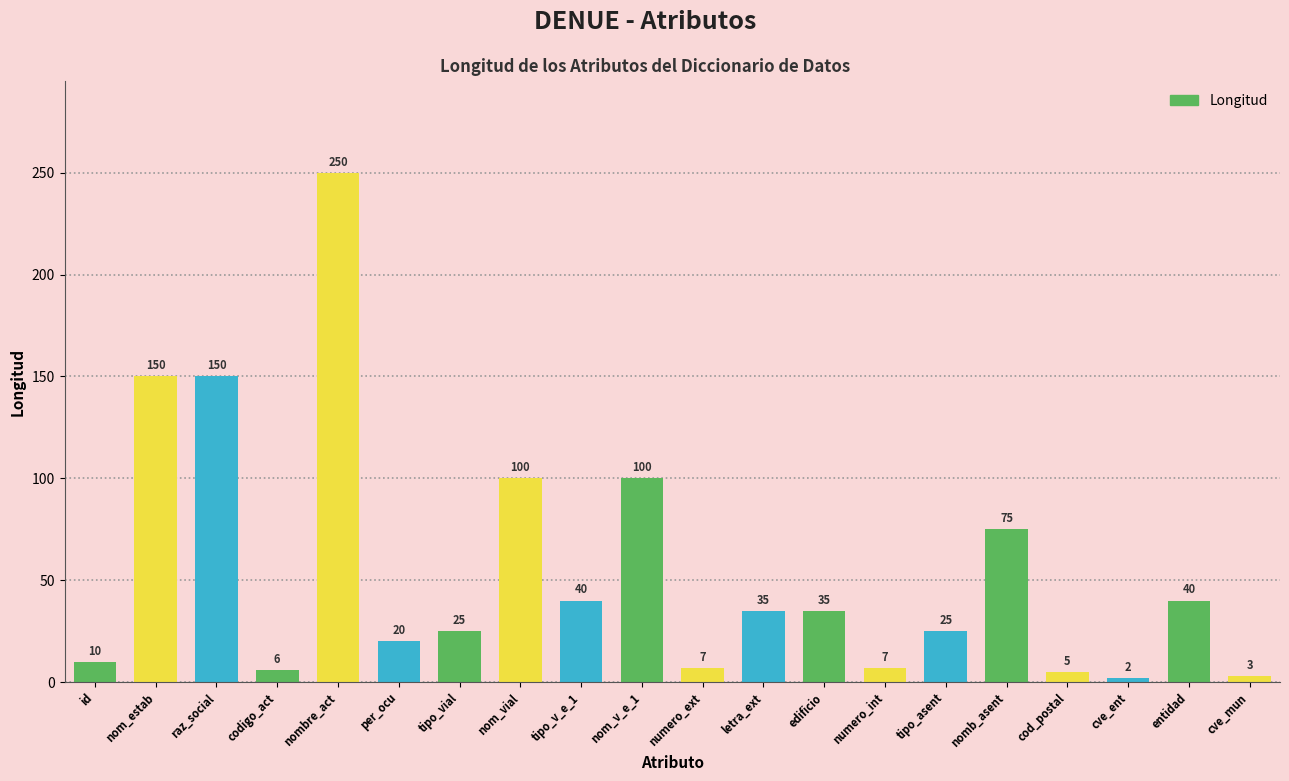

Which has a higher value, codigo_act or entidad?

entidad